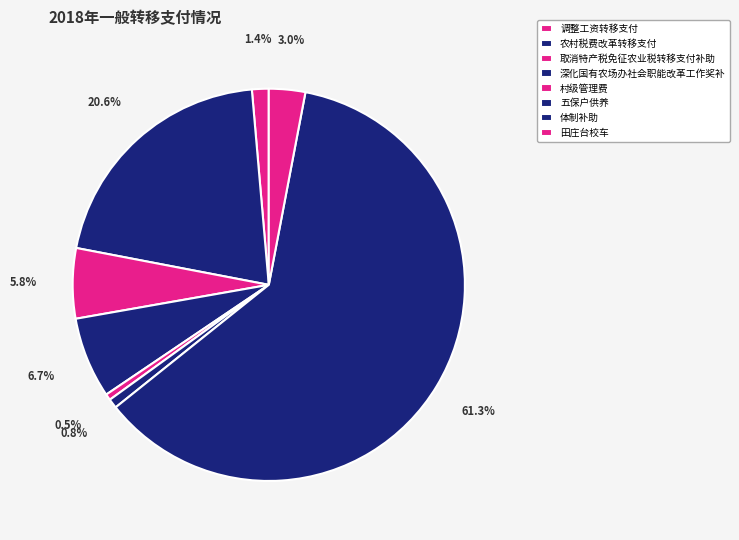

Is it true that 田庄台校车 is 10% of the pie?

False